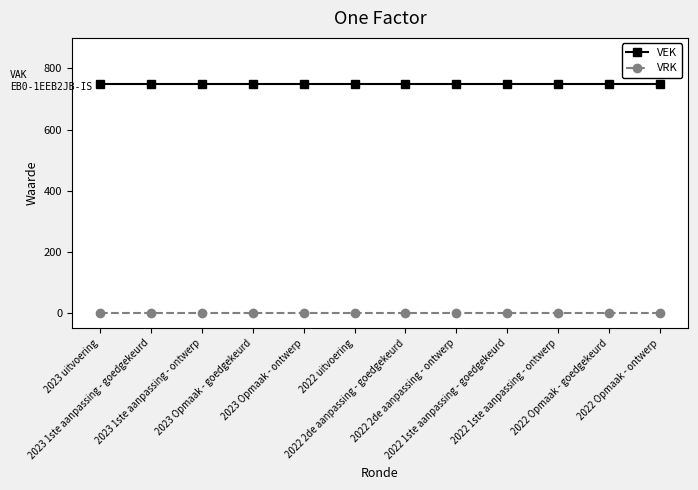

What is the greatest value displayed?

750